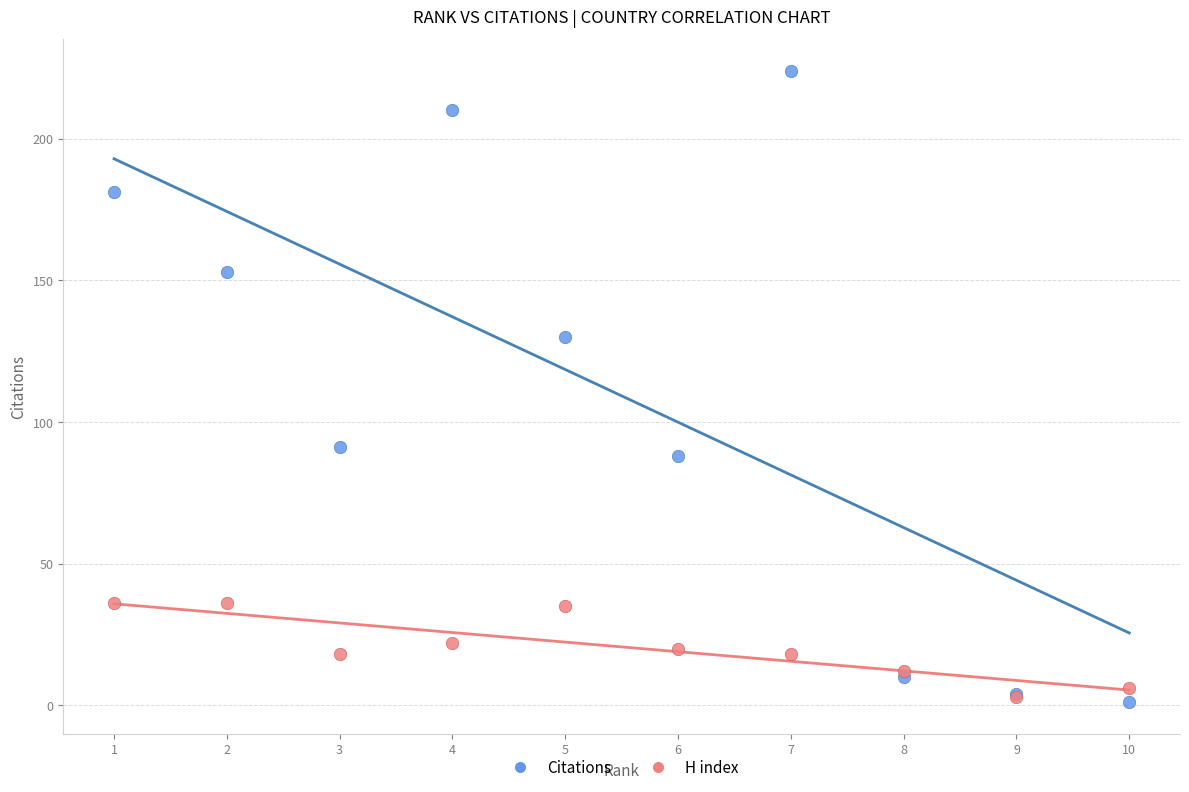

Which series contains the lowest Y value?

Citations